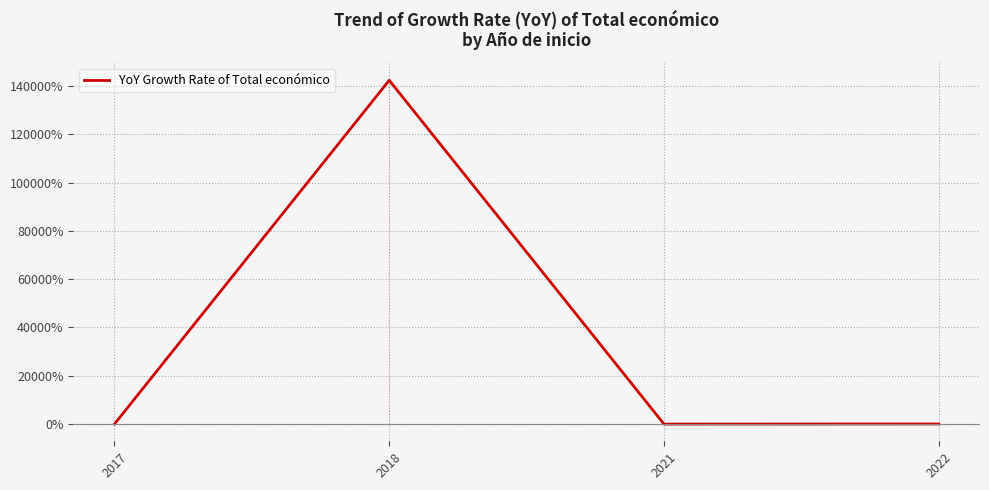

Does the chart have visible grid lines?

Yes